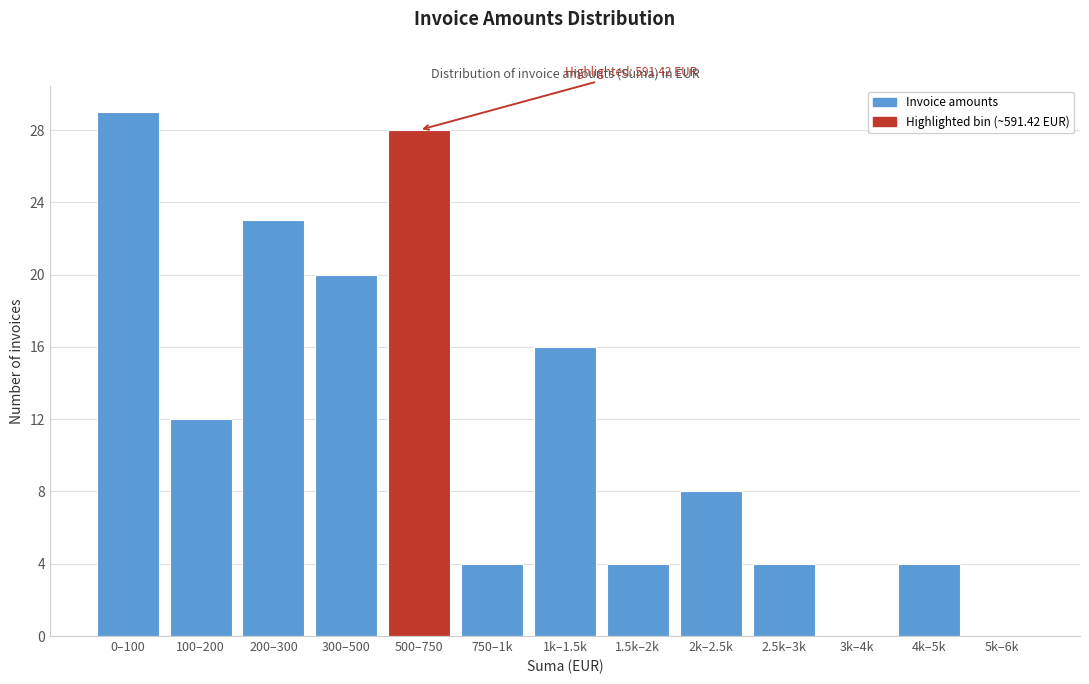

Reading left to right, what are all the values shown in this chart?

0–100=29	100–200=12	200–300=23	300–500=20	500–750=28	750–1k=4	1k–1.5k=16	1.5k–2k=4	2k–2.5k=8	2.5k–3k=4	3k–4k=0	4k–5k=4	5k–6k=0